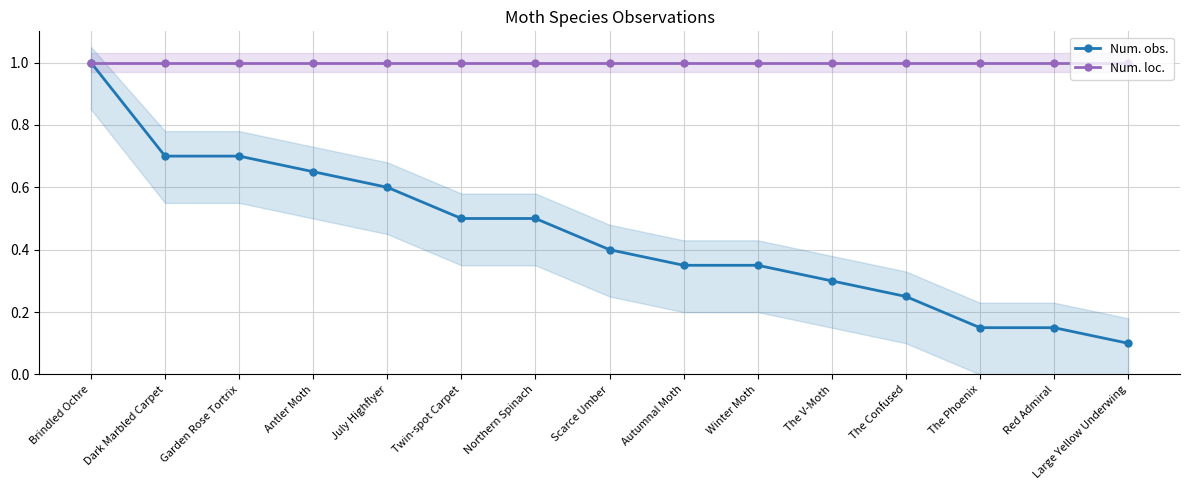

True or false: Num. obs. and Num. loc. intersect in this chart.

False